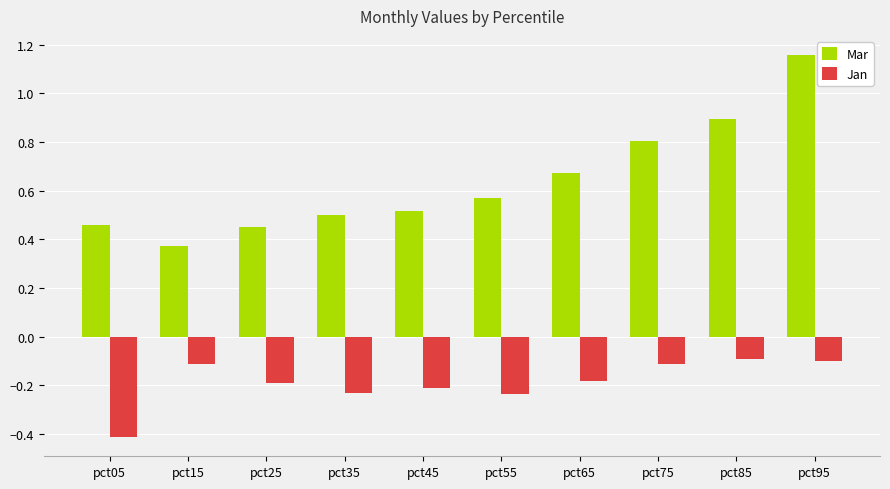

What is the minimum value for Jan?

-0.4